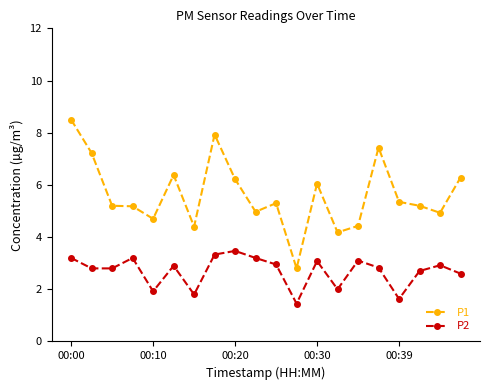

What is the highest value of the P1 series?

8.5